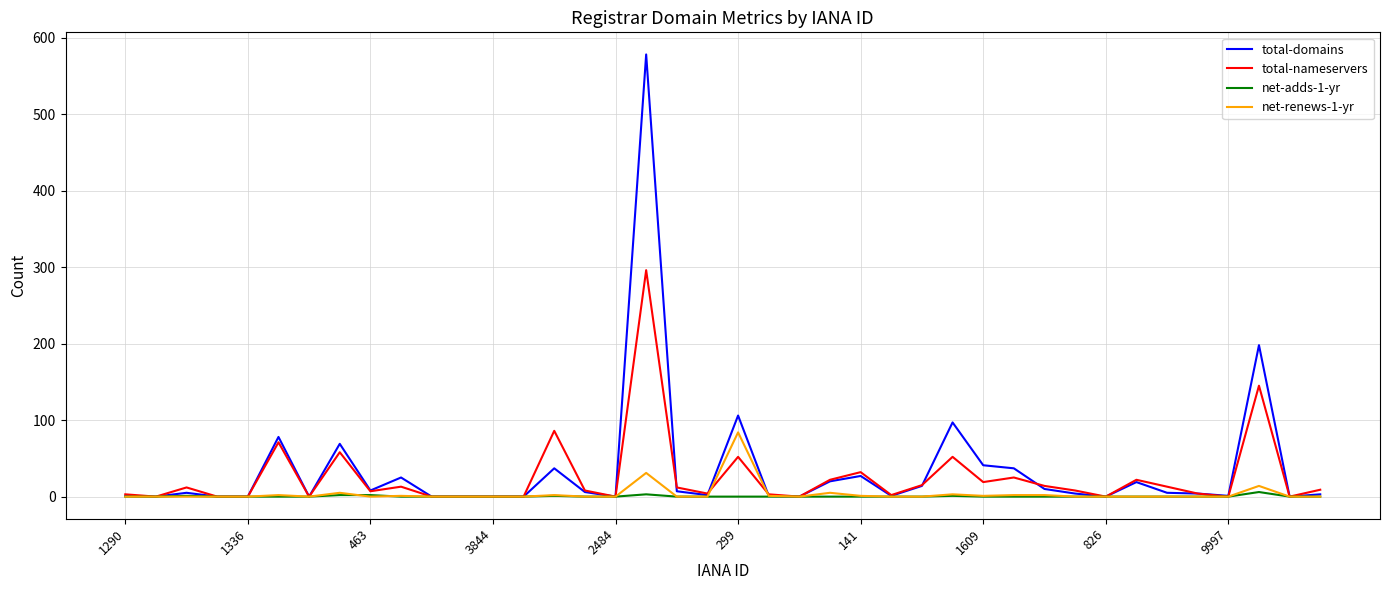

True or false: total-nameservers and net-renews-1-yr cross at least once.

True